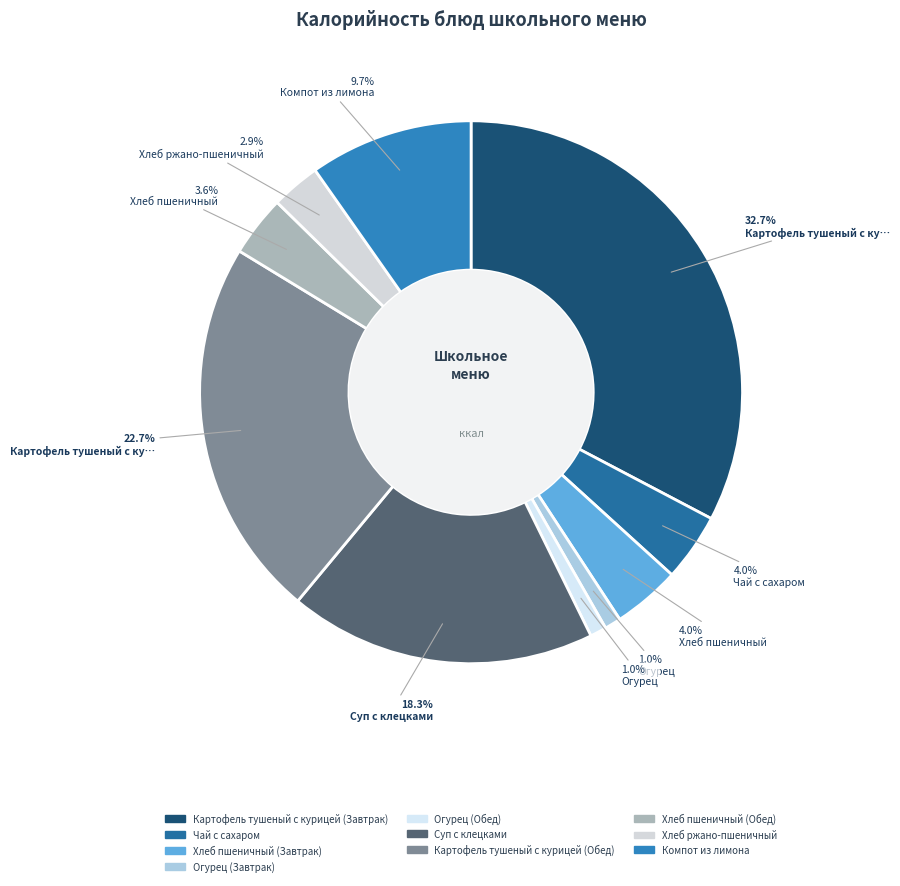

Combined, do Компот из лимона and Хлеб ржано-пшеничный account for over 50%?

No